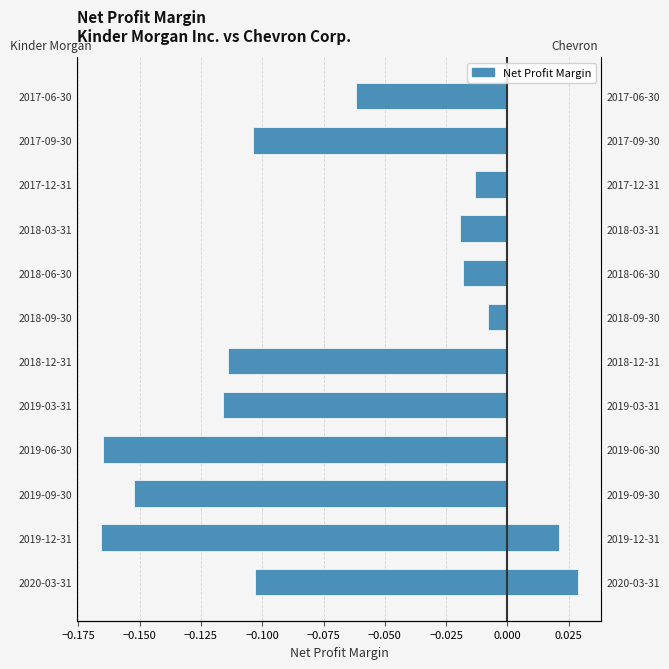

Between 2019-09-30 and 2018-09-30, which series saw the biggest shift?

Kinder Morgan Inc.